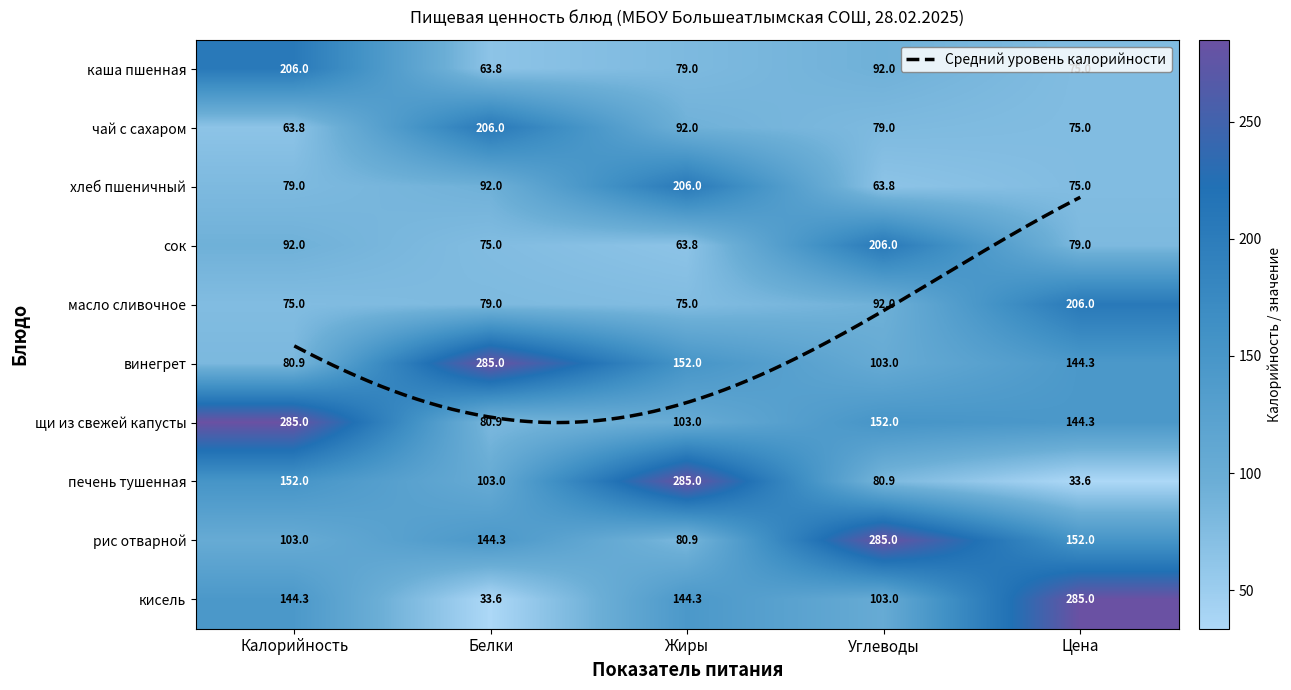

At how many categories does at least one series exceed 51?

5